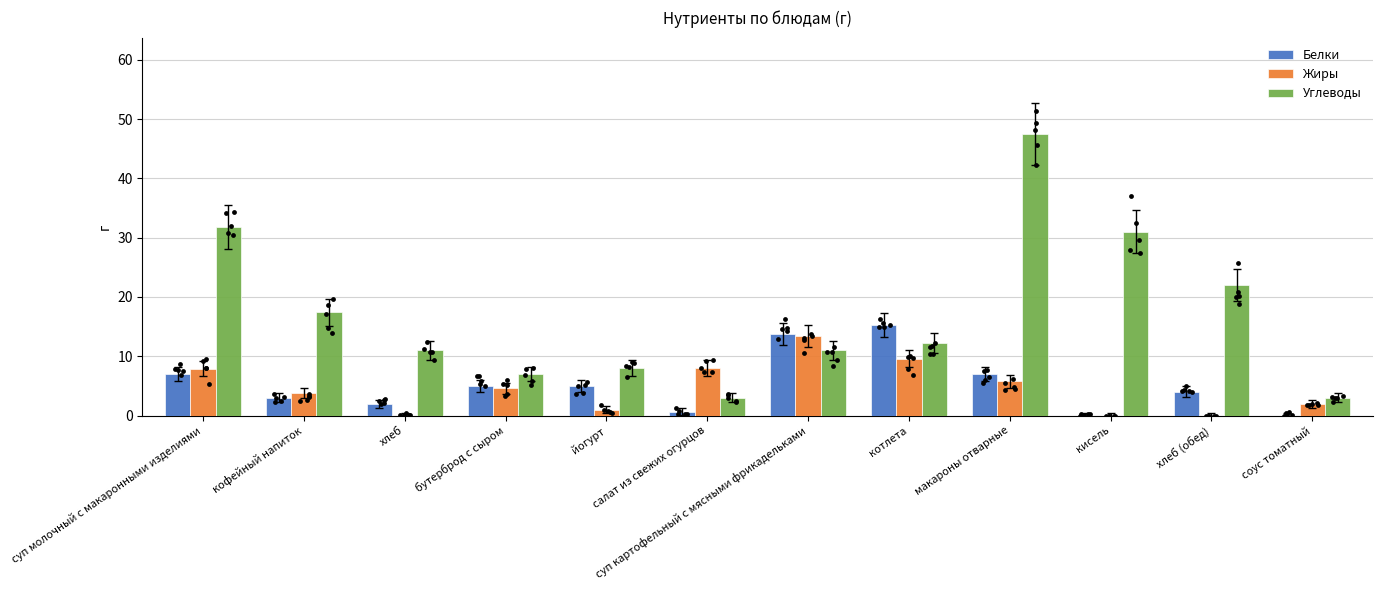

At which category is the sum across all series the highest?

макароны отварные